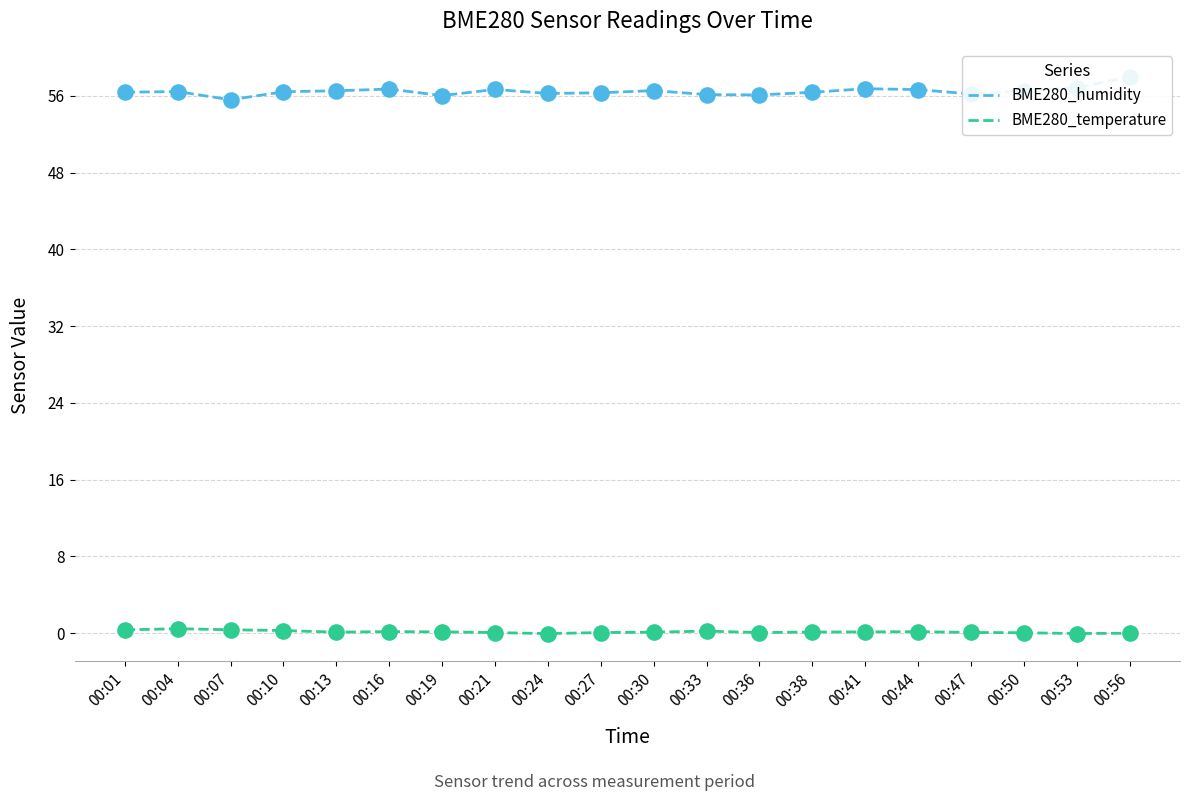

At which category is the sum across all series the highest?

00:56